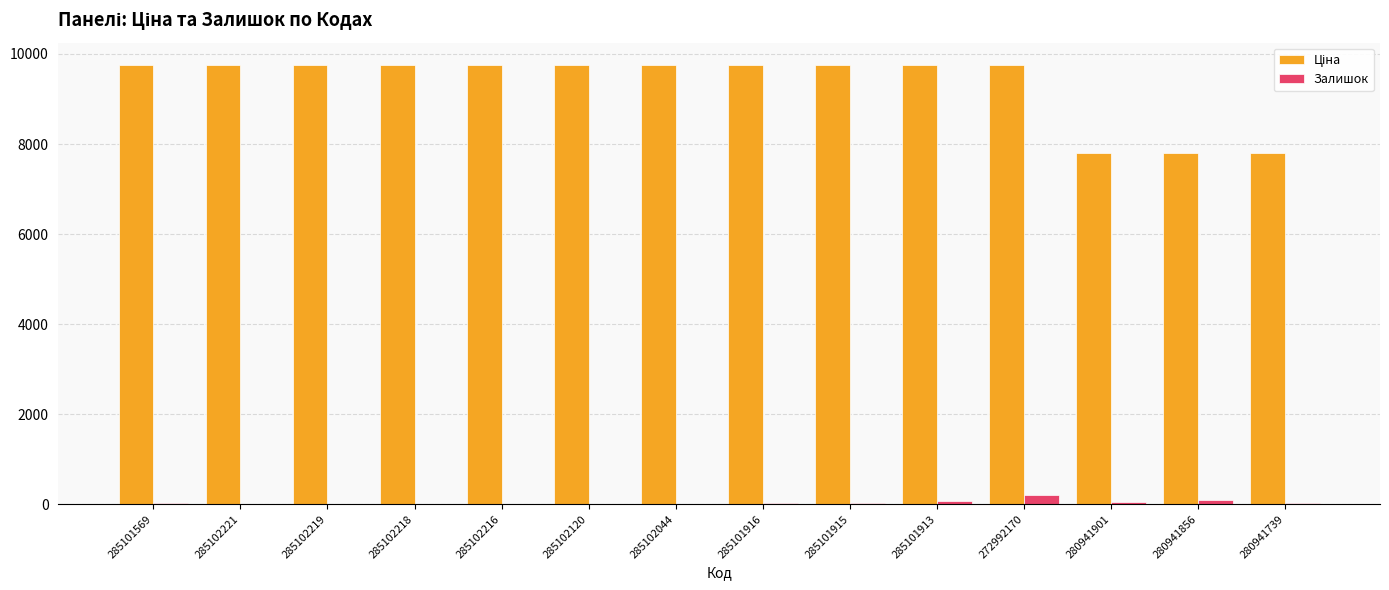

The Залишок series shows 211.0 at 272992170. True or false?

True